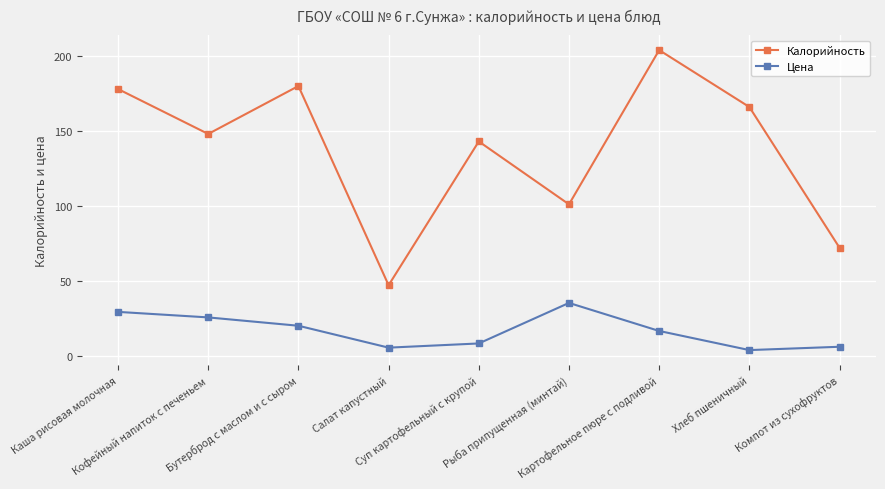

Rank the series by their maximum value, from lowest to highest.

Цена, Калорийность